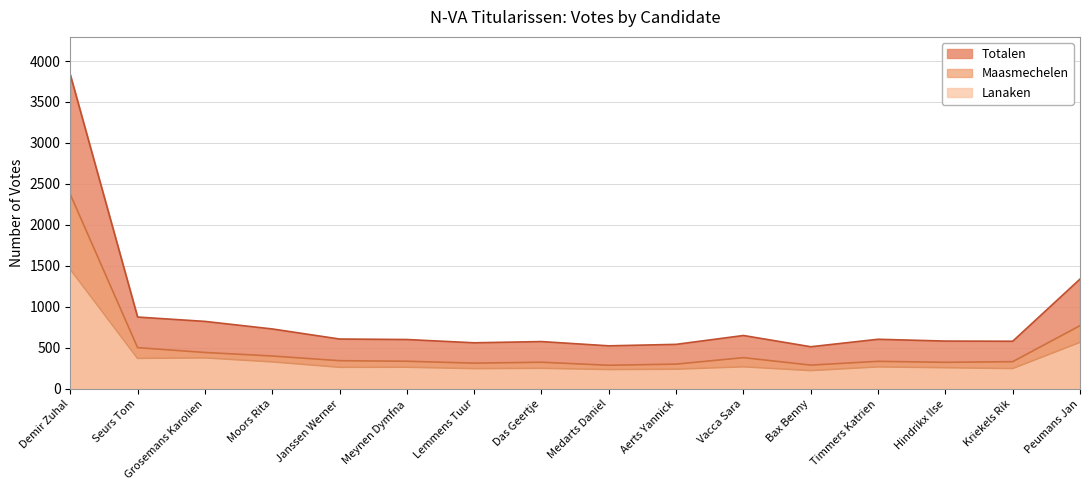

List the series in order of their peak value, lowest first.

Lanaken, Maasmechelen, Totalen